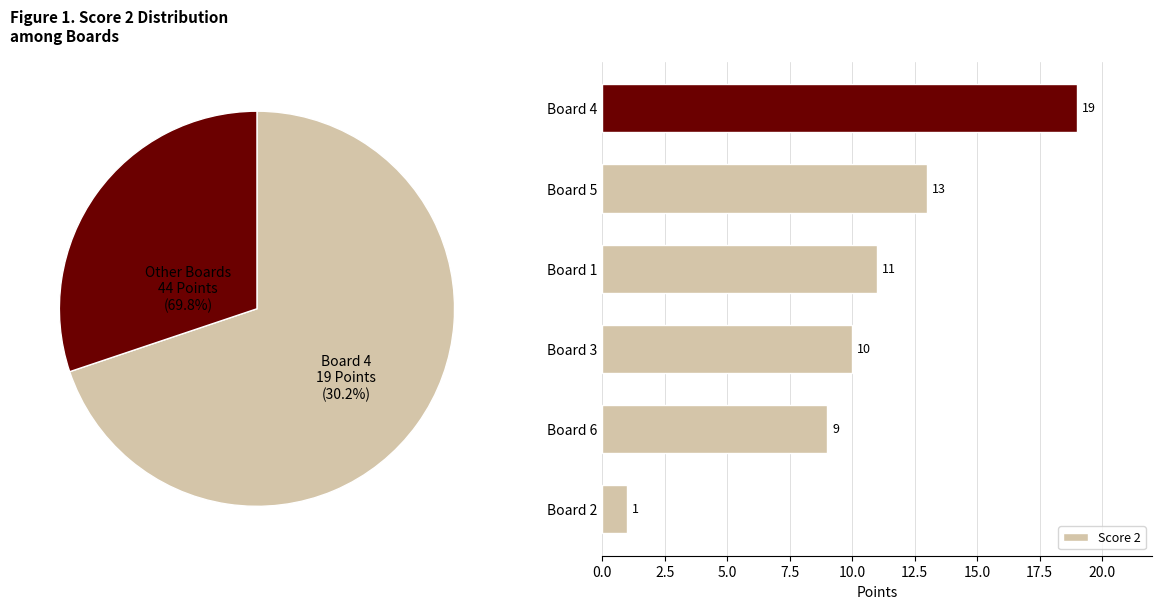

What is the maximum value for Score 2?

19